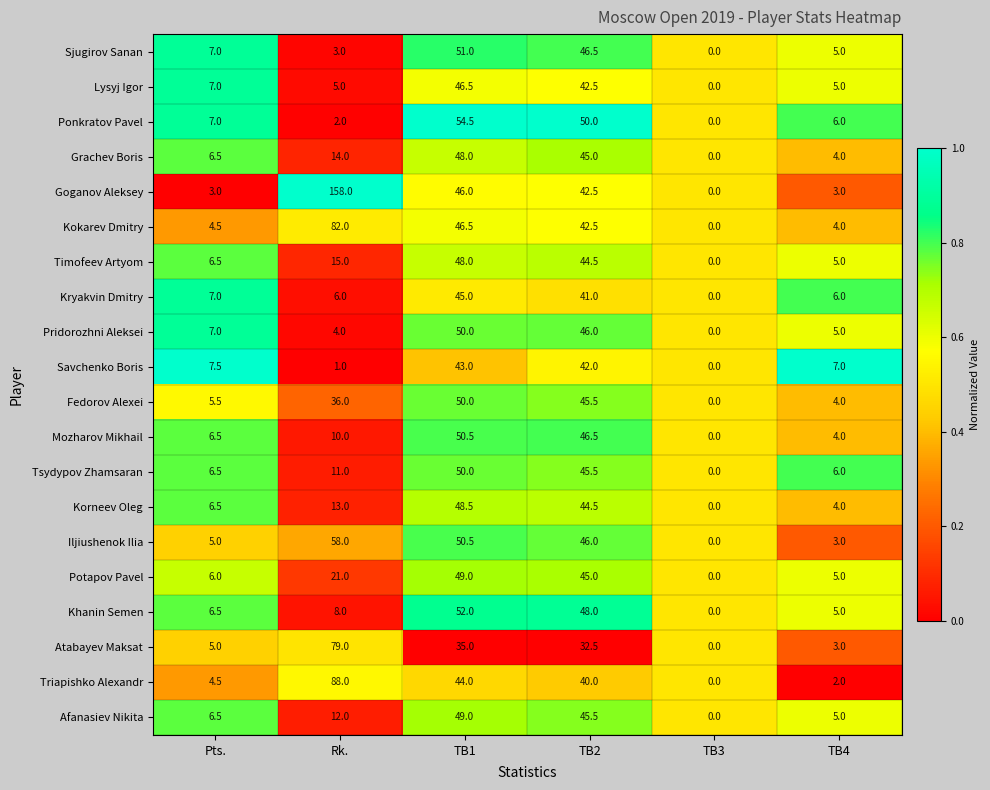

Which series has the largest total across all categories?

Goganov Aleksey